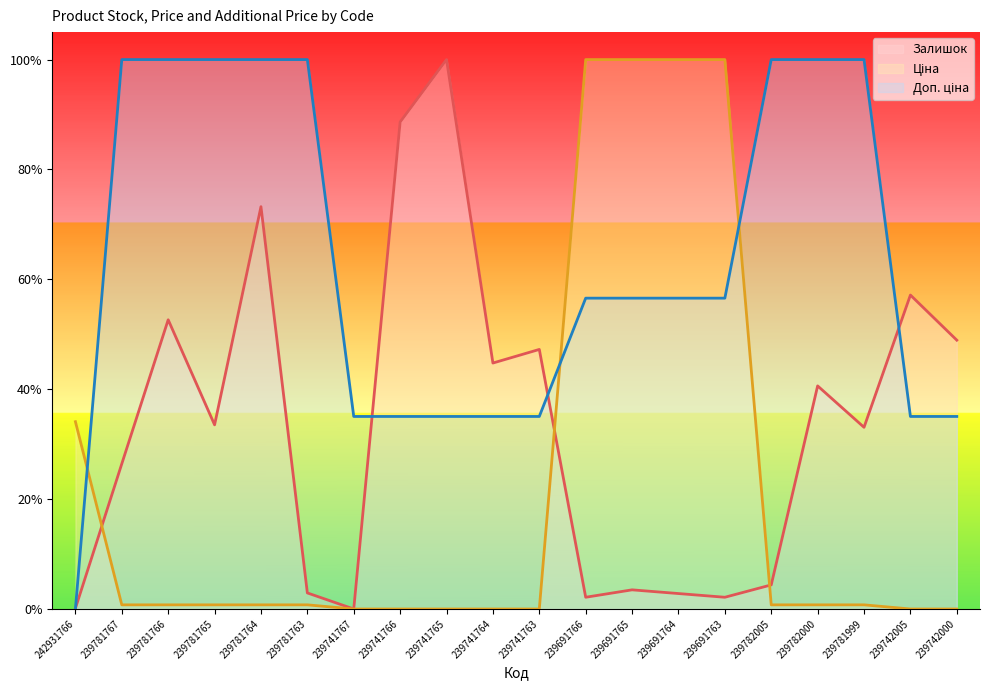

At 239782000, list the series in order from largest to smallest.

Доп. ціна, Залишок, Ціна